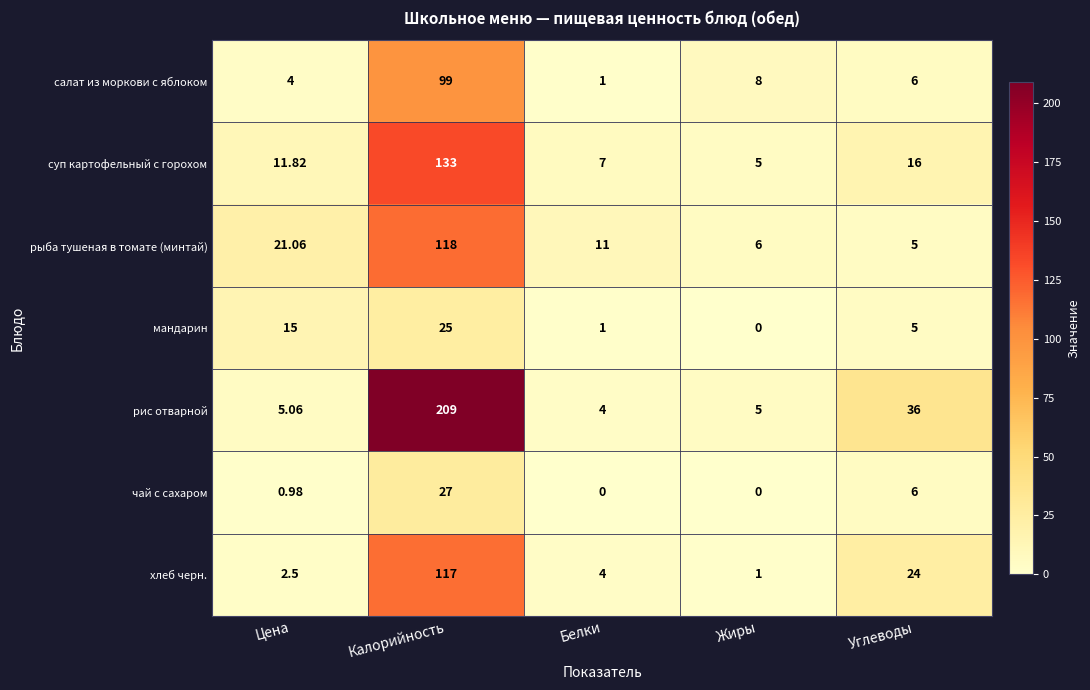

How many series are shown in this chart?

7